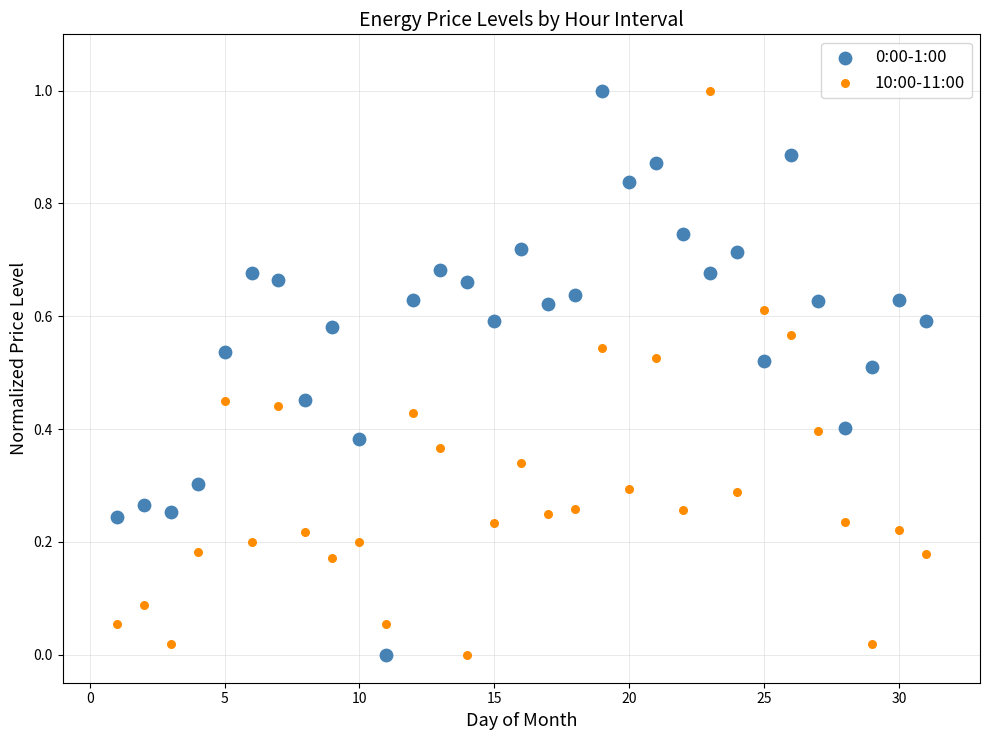

Across all data points, what is the range of Y values (max minus min)?

1.0